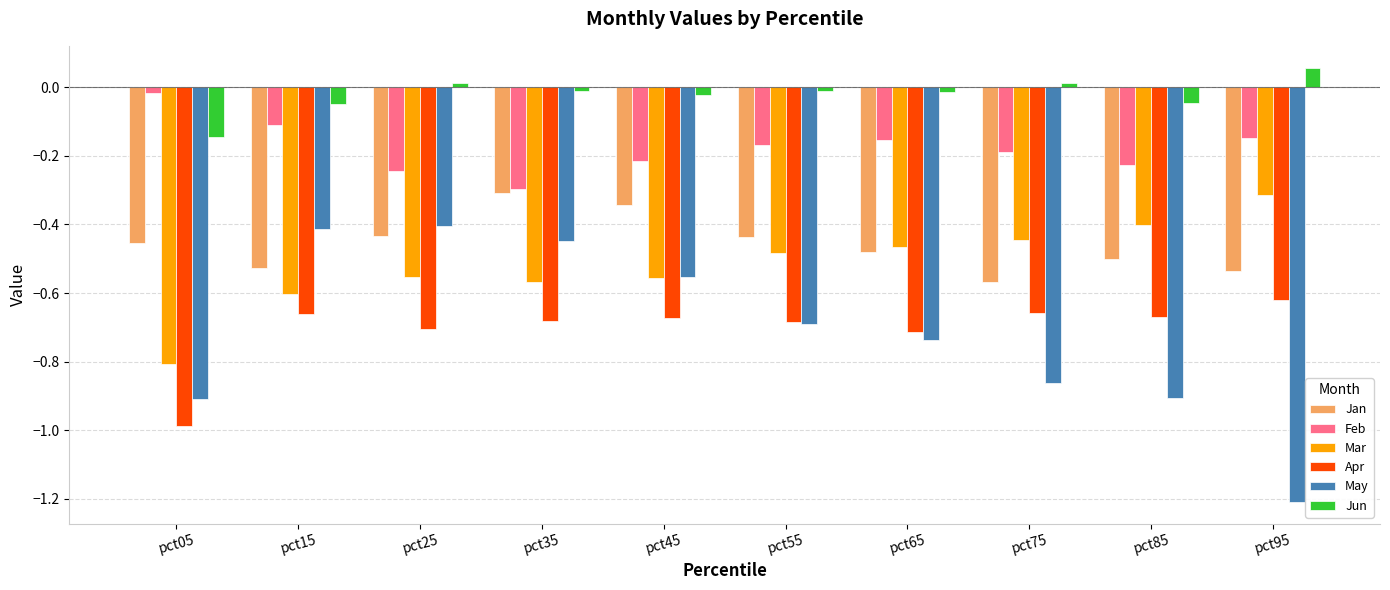

What is the difference between the maximum and minimum values in the May series?

0.8